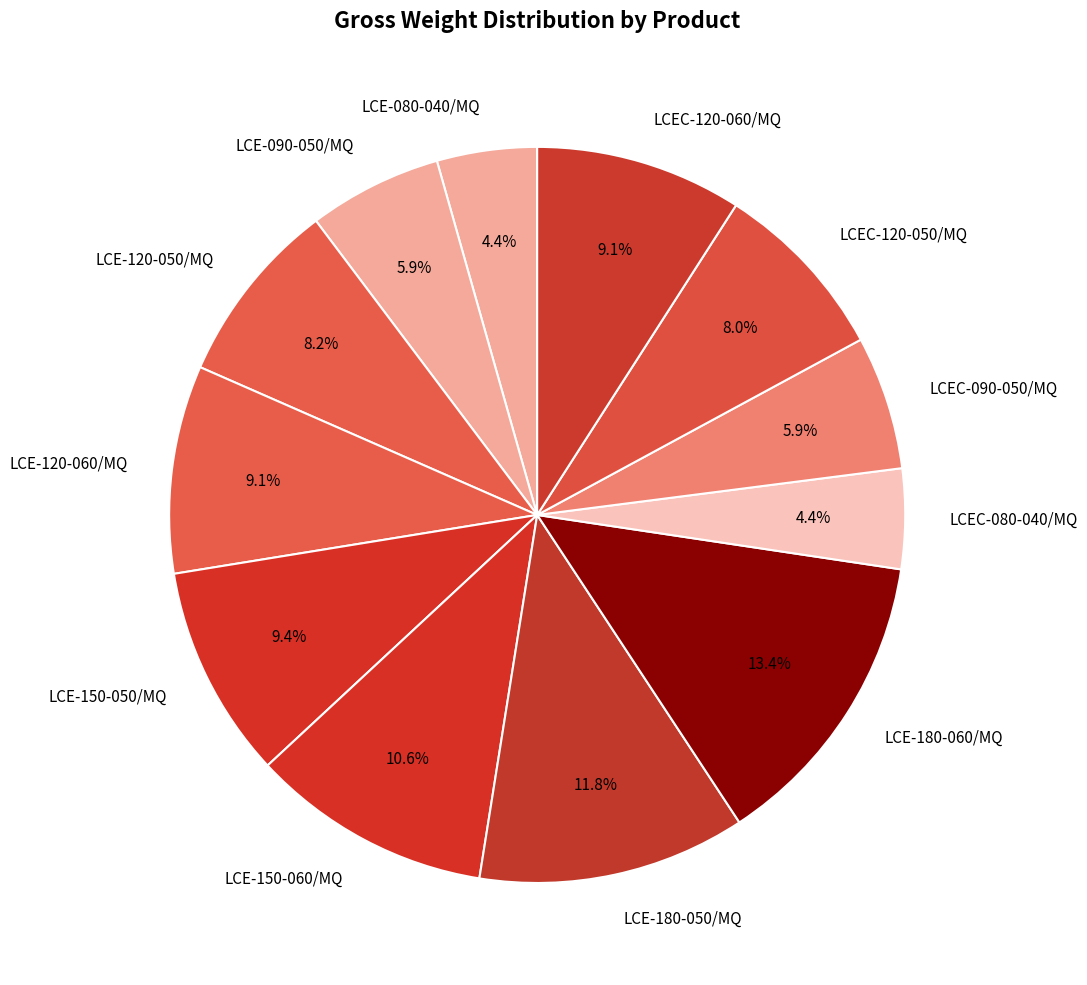

Which slice is the largest?

LCE-180-060/MQ